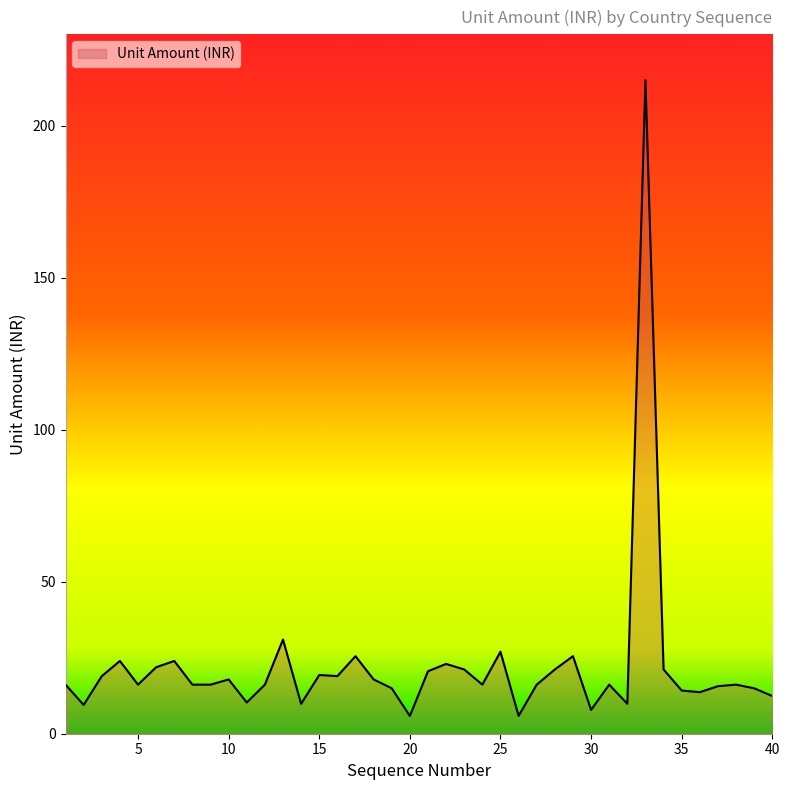

What is the greatest value displayed?

214.9